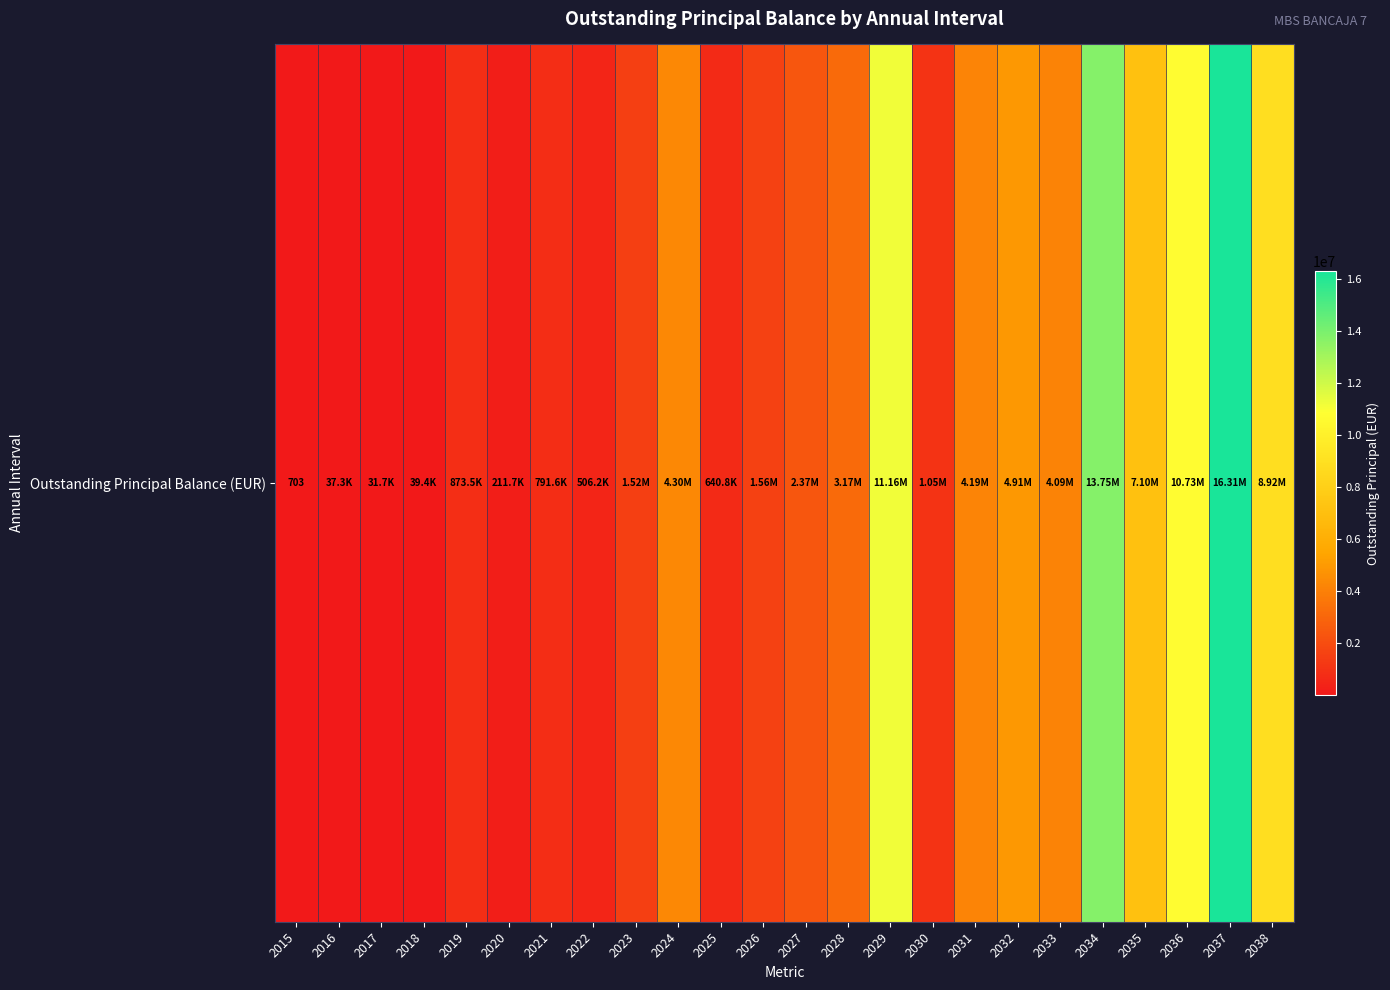

List the labels in order of value, largest first.

2037, 2034, 2029, 2036, 2038, 2035, 2032, 2024, 2031, 2033, 2028, 2027, 2026, 2023, 2030, 2019, 2021, 2025, 2022, 2020, 2018, 2016, 2017, 2015